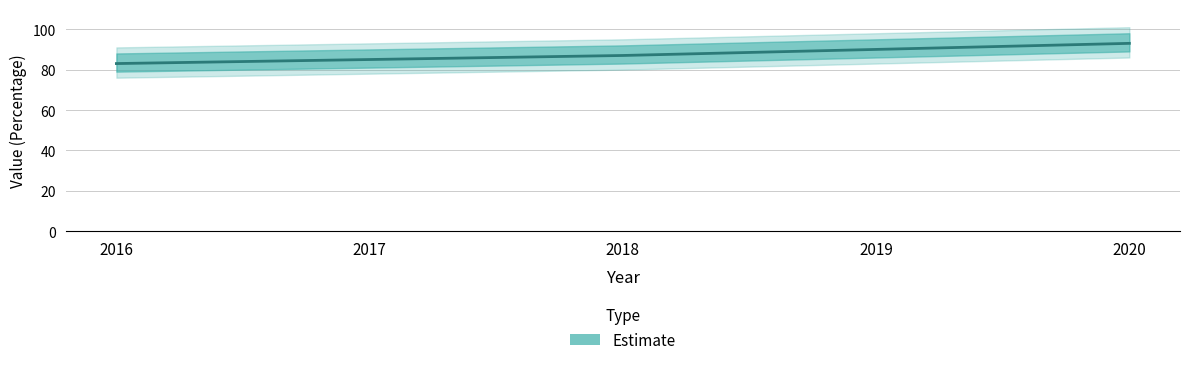

Reading right to left, transcribe all the data shown in this chart.

93	90	87	85	83